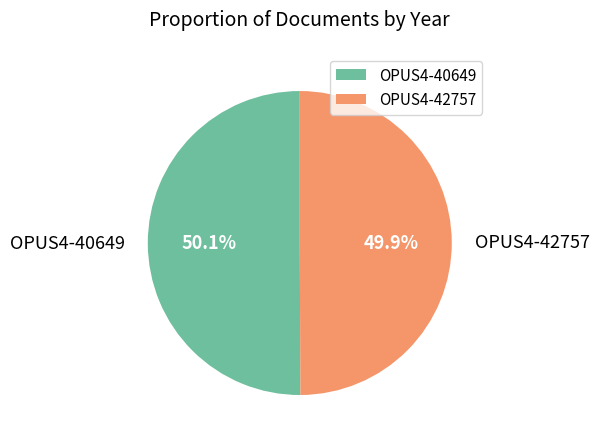

Does any single category account for the majority?

Yes